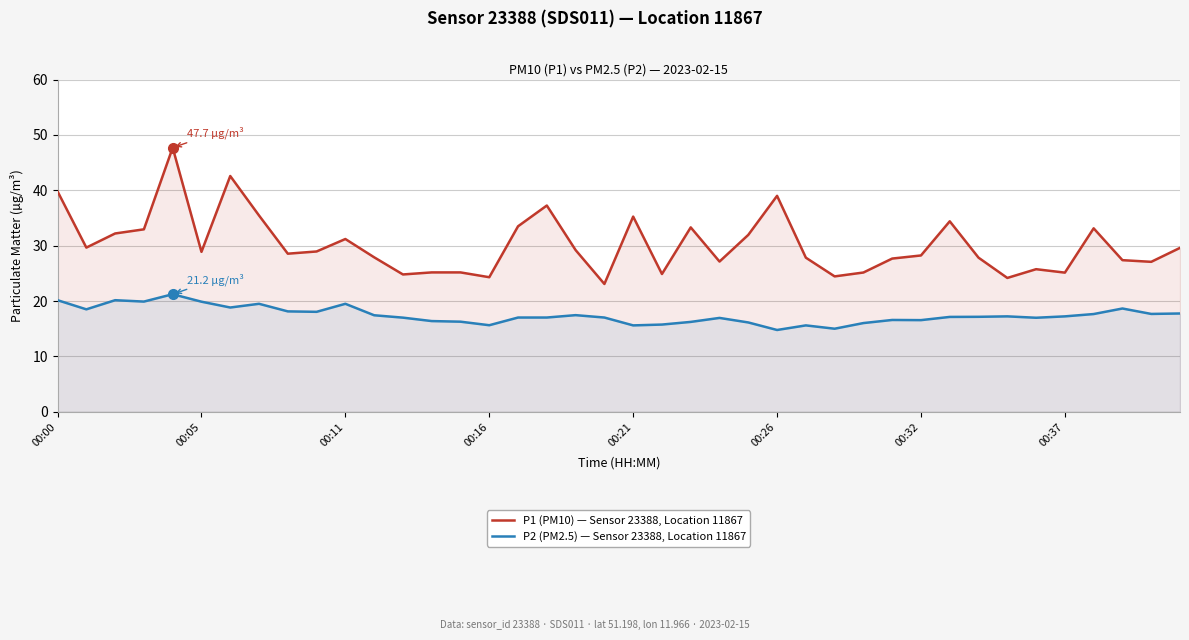

What is the minimum value for P1 (PM10) — Sensor 23388, Location 11867?

23.1